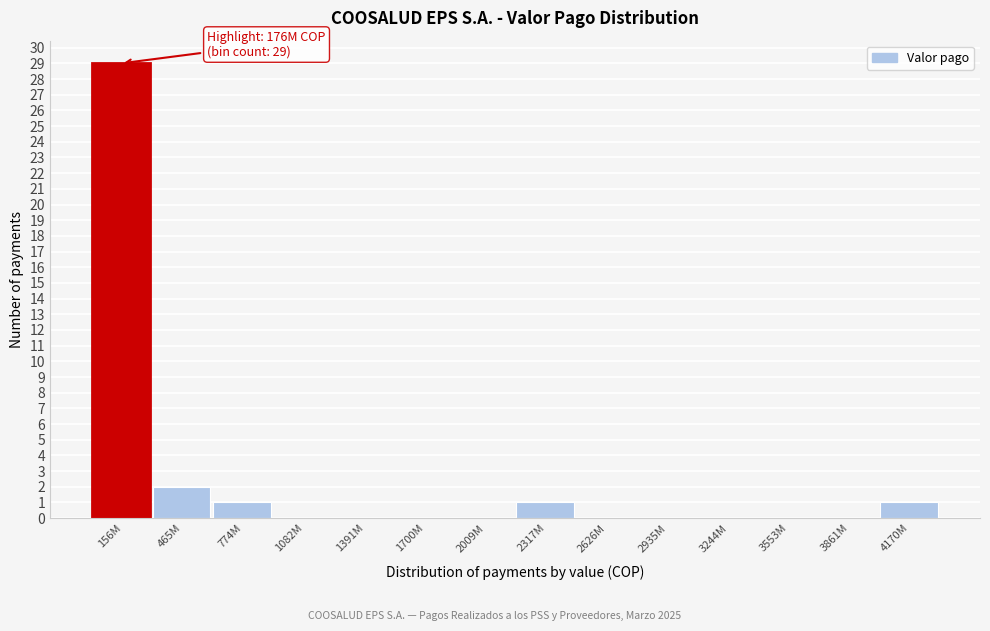

Reading right to left, what are all the values shown in this chart?

4170M=1	3861M=0	3553M=0	3244M=0	2935M=0	2626M=0	2317M=1	2009M=0	1700M=0	1391M=0	1082M=0	774M=1	465M=2	156M=29